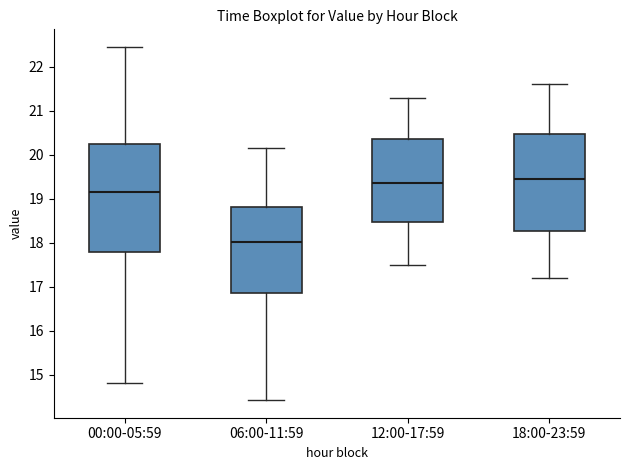

Where does the upper whisker of the box for 06:00-11:59 end on the y-axis? The values are not printed on the chart, so give them approximately, as read against the axis.

20.2